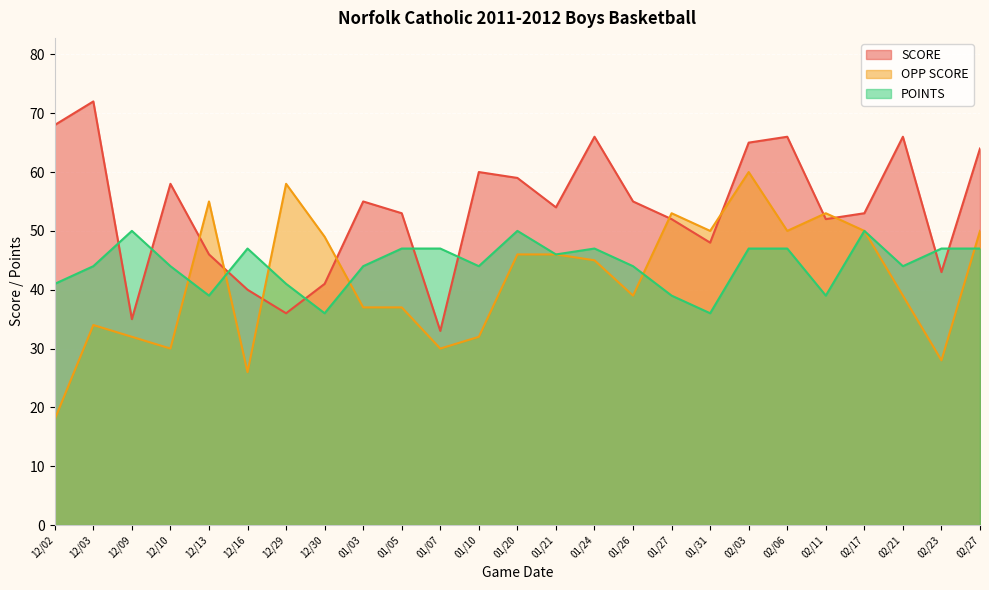

What value does the SCORE series have at 01/07, to the nearest 5?

35